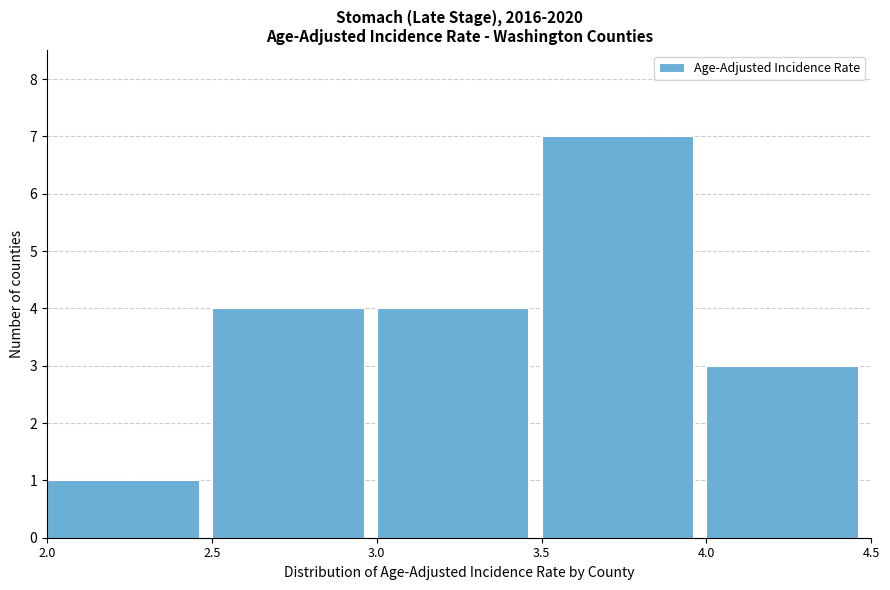

What is the height of the bar covering 2.5 to 3.0 on the x-axis? The values are not printed on the chart, so give them approximately, as read against the axis.

4